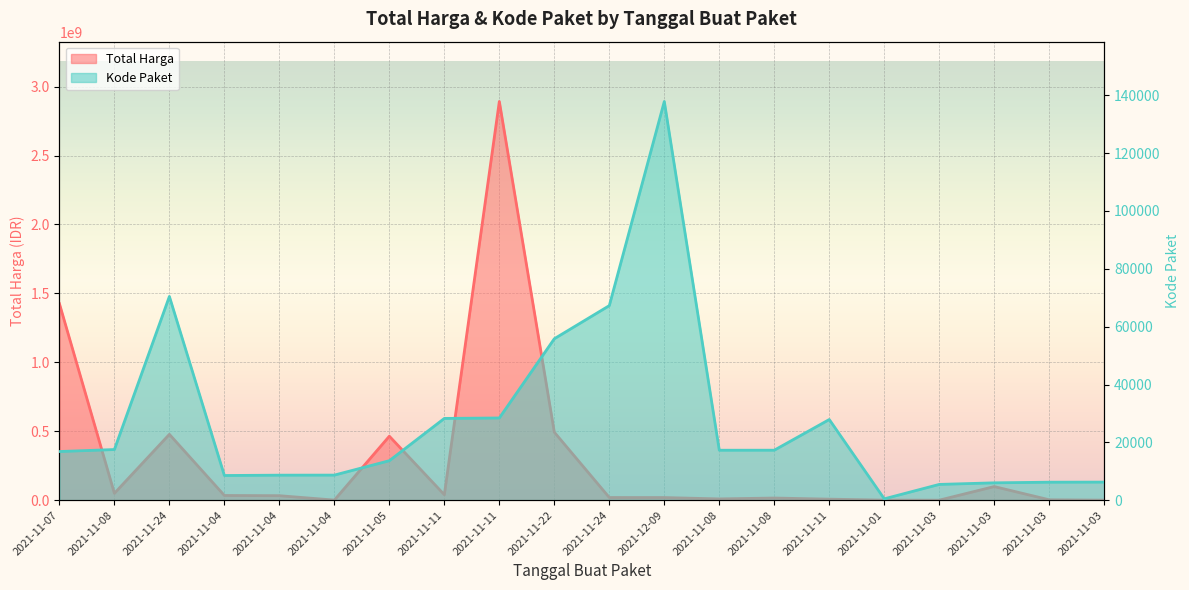

Does the chart display data point markers on the line(s)?

No